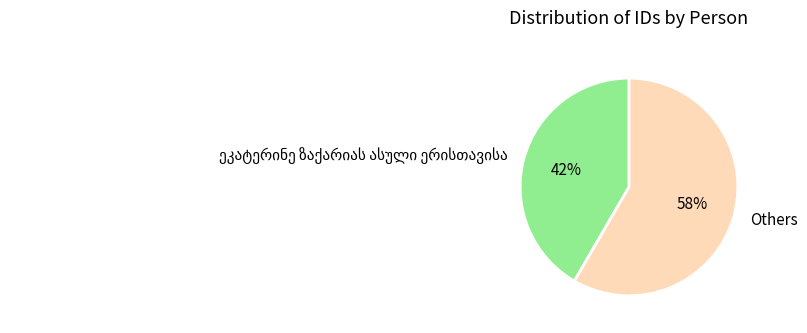

To the nearest percent, what is the average slice percentage?

50%